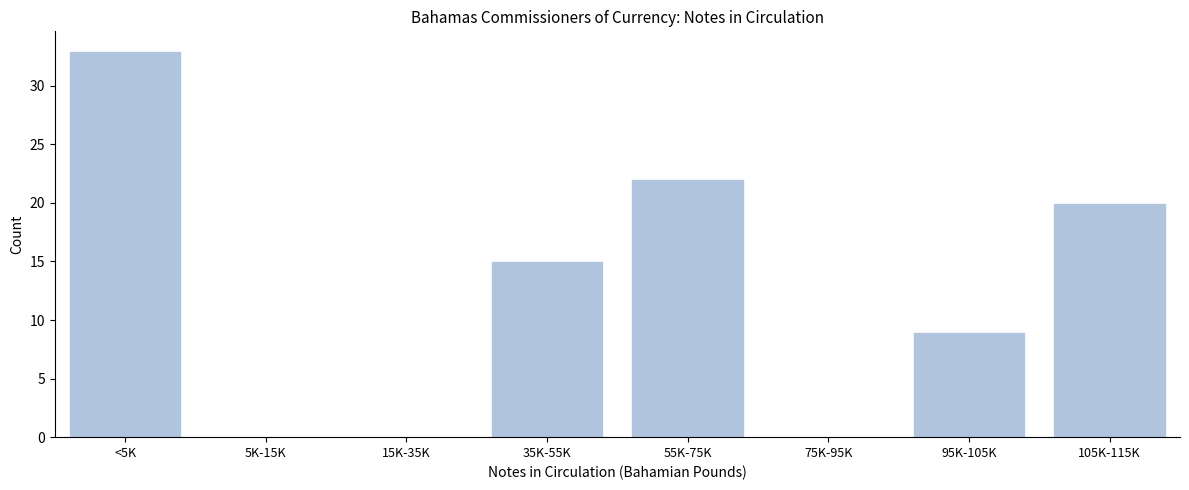

Reading left to right, what are all the values shown in this chart?

<5K=33	5K-15K=0	15K-35K=0	35K-55K=15	55K-75K=22	75K-95K=0	95K-105K=9	105K-115K=20